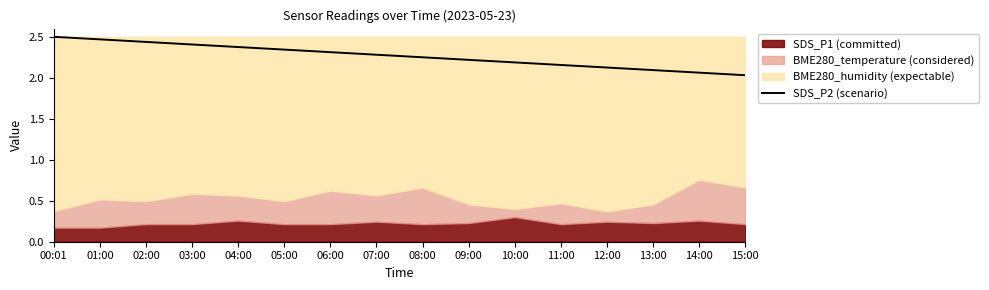

What is the sum of the values at 04:00 and 09:00?

4.6